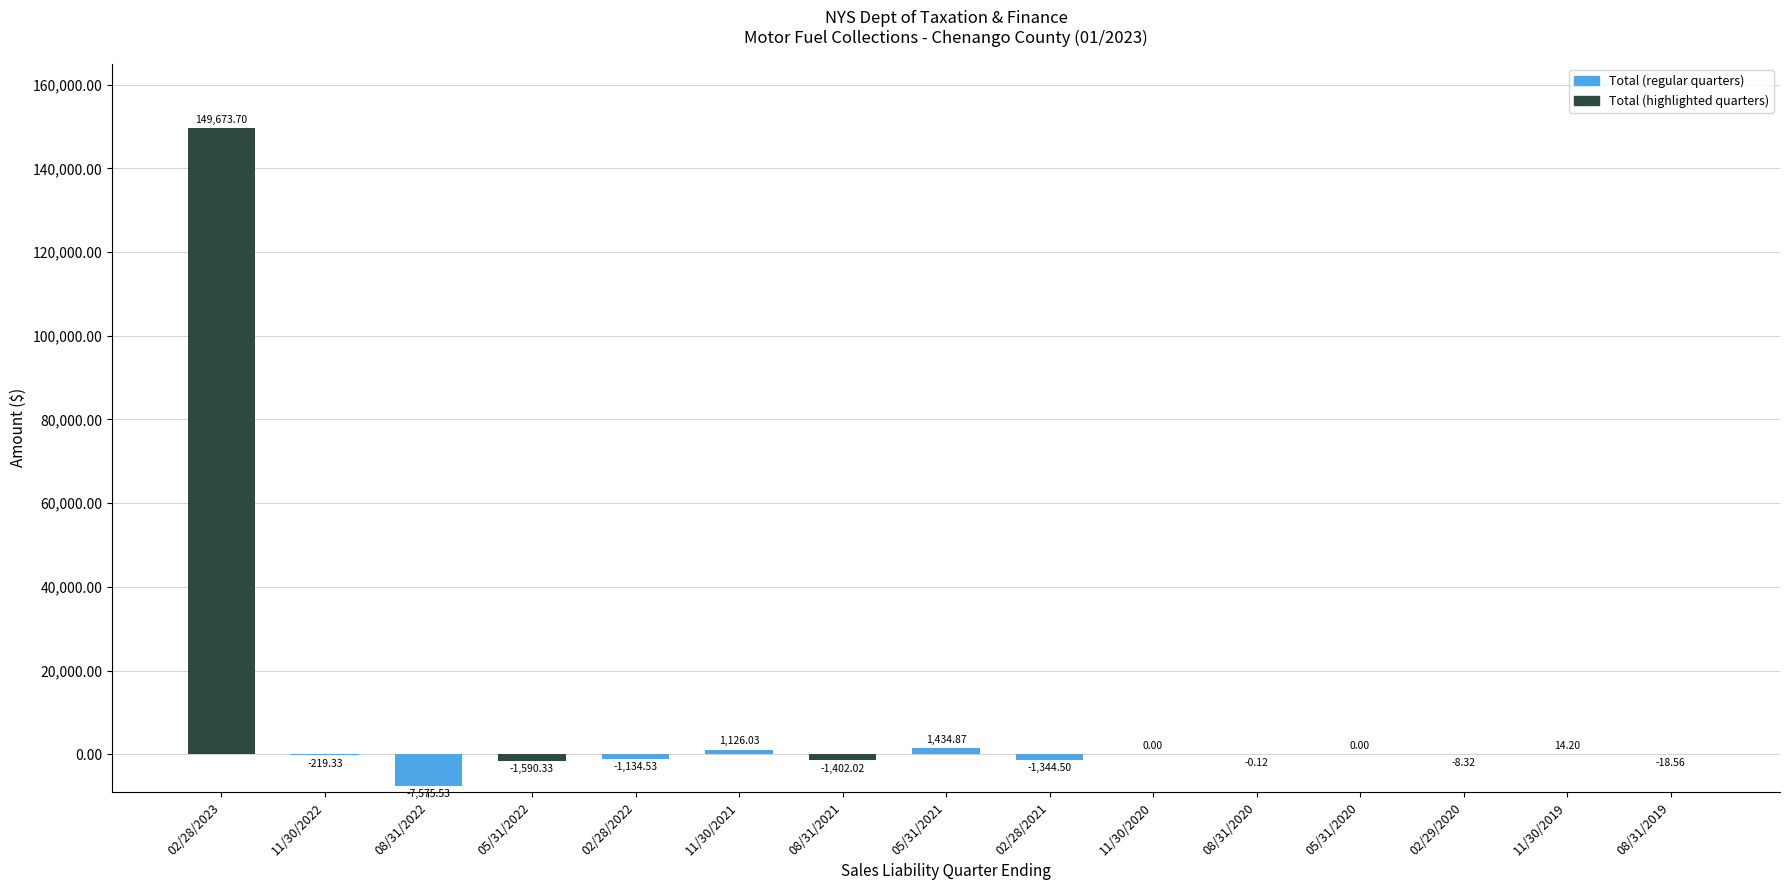

How many data points does each series have?

15